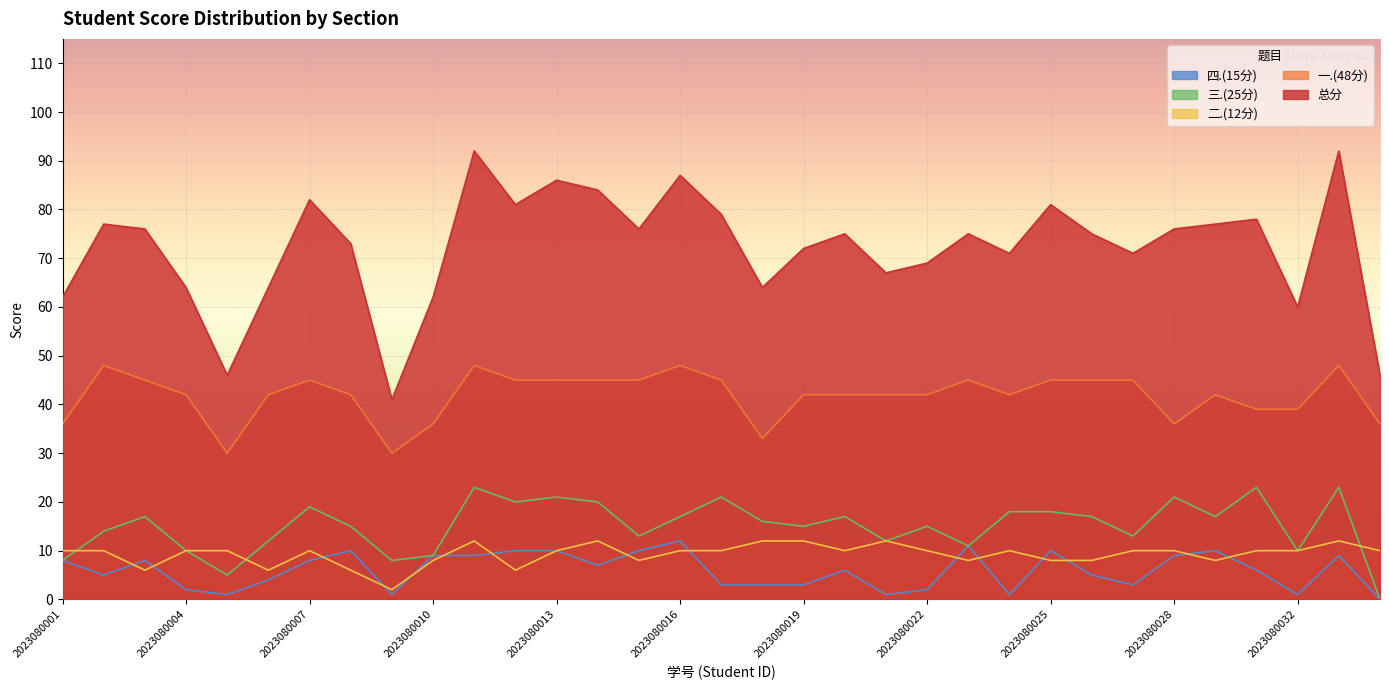

Which has a higher value, 2023080031 or 2023080006?

2023080031